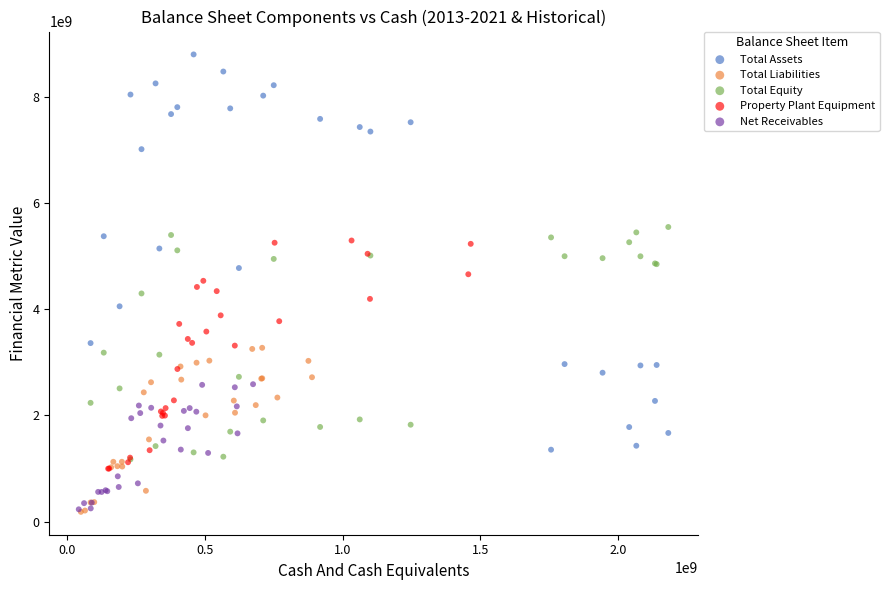

Which series has the largest Y range (max minus min)?

Total Assets